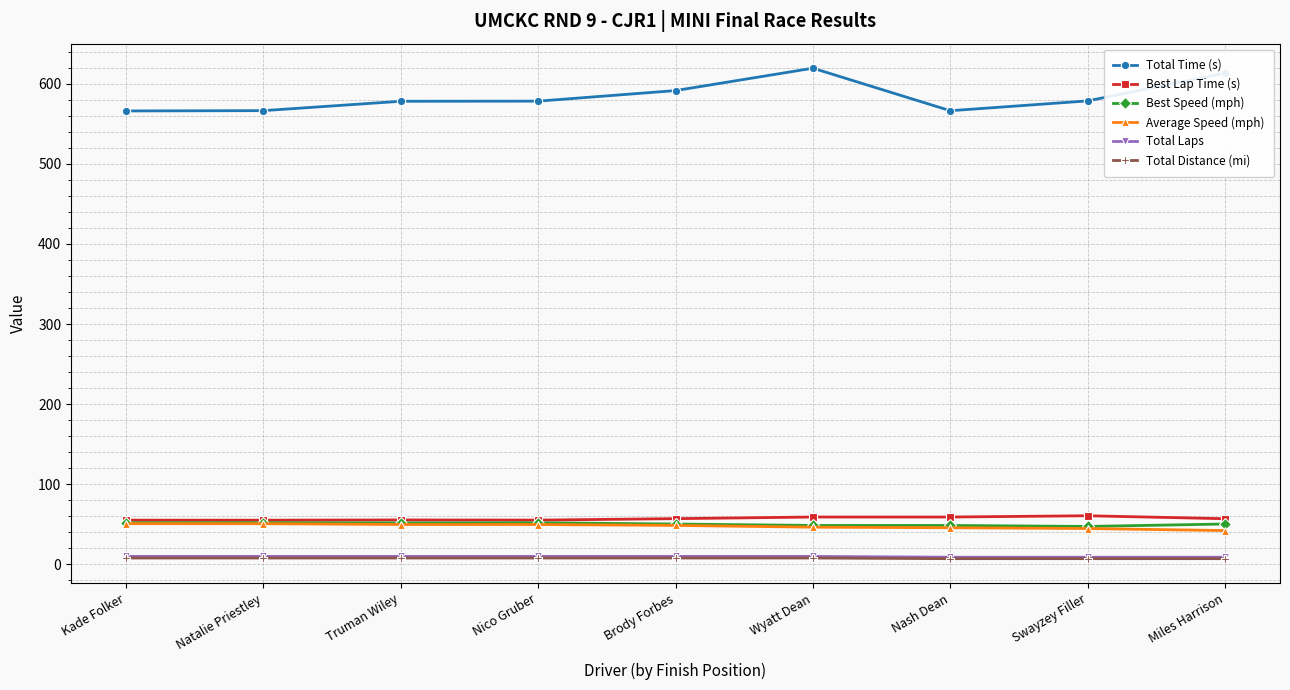

What is the label of the 3rd point from the right?

Nash Dean